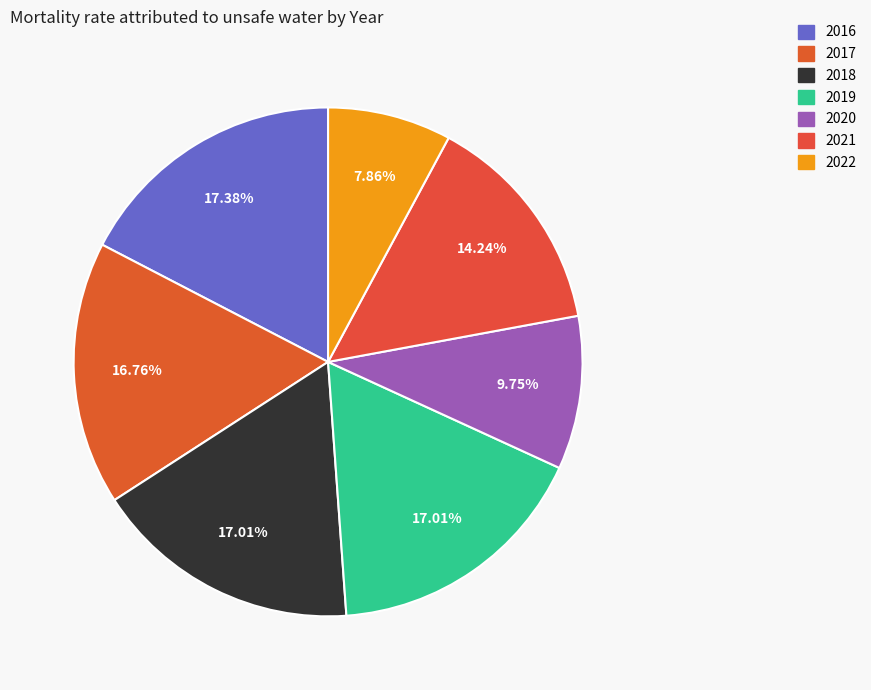

Which category has the smallest portion of the pie?

2022